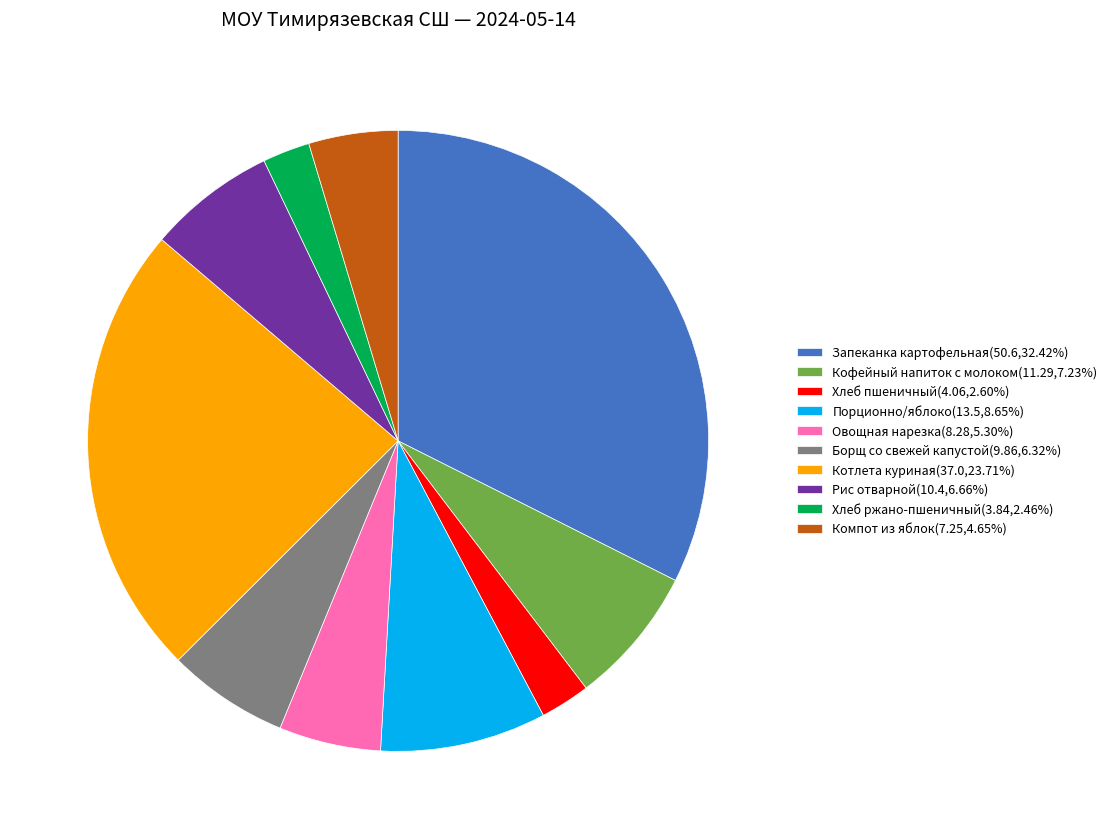

What is the ratio of the value at Котлета куриная(37.0,23.71%) to the value at Хлеб пшеничный(4.06,2.60%)?

9.1